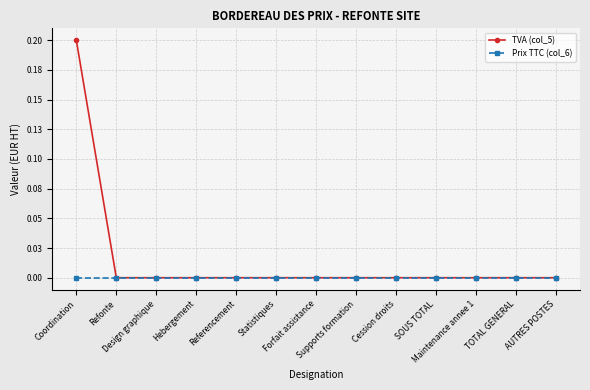

True or false: Prix TTC (col_6) has more than 0 points higher than both neighbors.

False